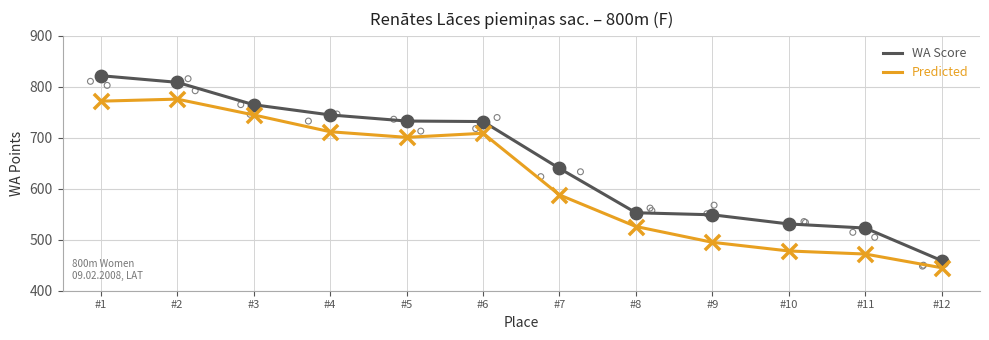

What is the total value across all series at #5?

1434